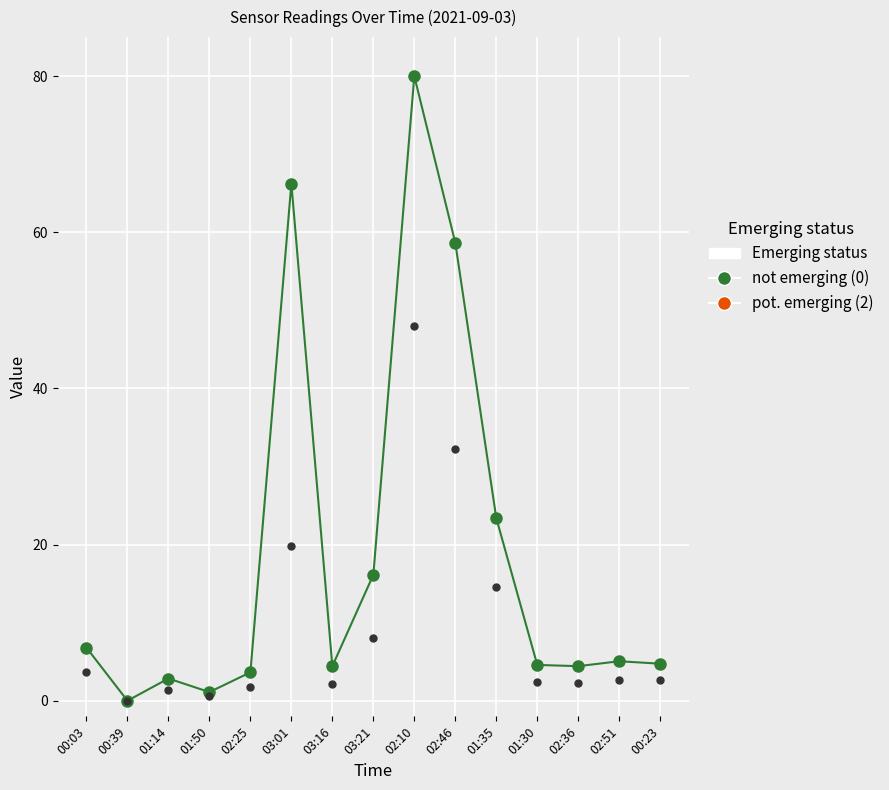

At how many categories does at least one series exceed 0?

14